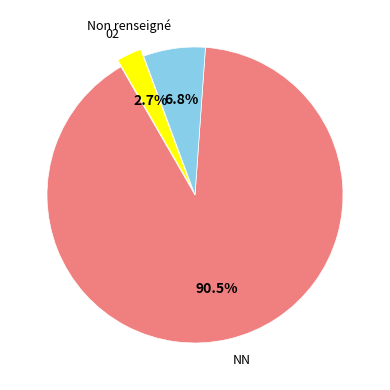

Which has a higher value, NN or Non renseigné?

NN